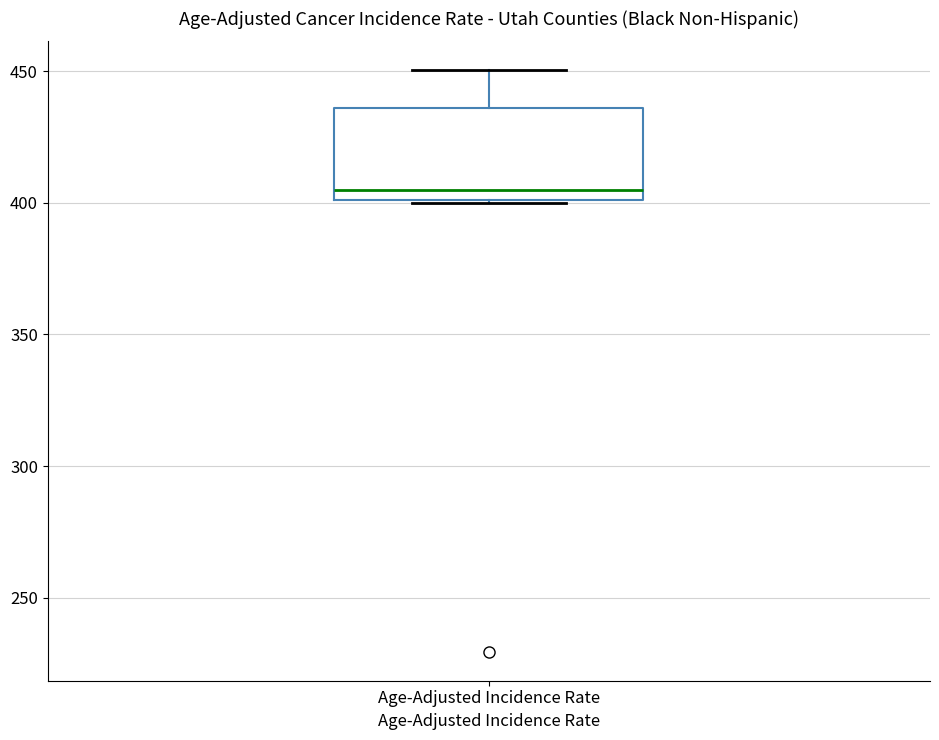

Where does the median line of the box for Age-Adjusted Incidence Rate sit on the y-axis? The values are not printed on the chart, so give them approximately, as read against the axis.

405